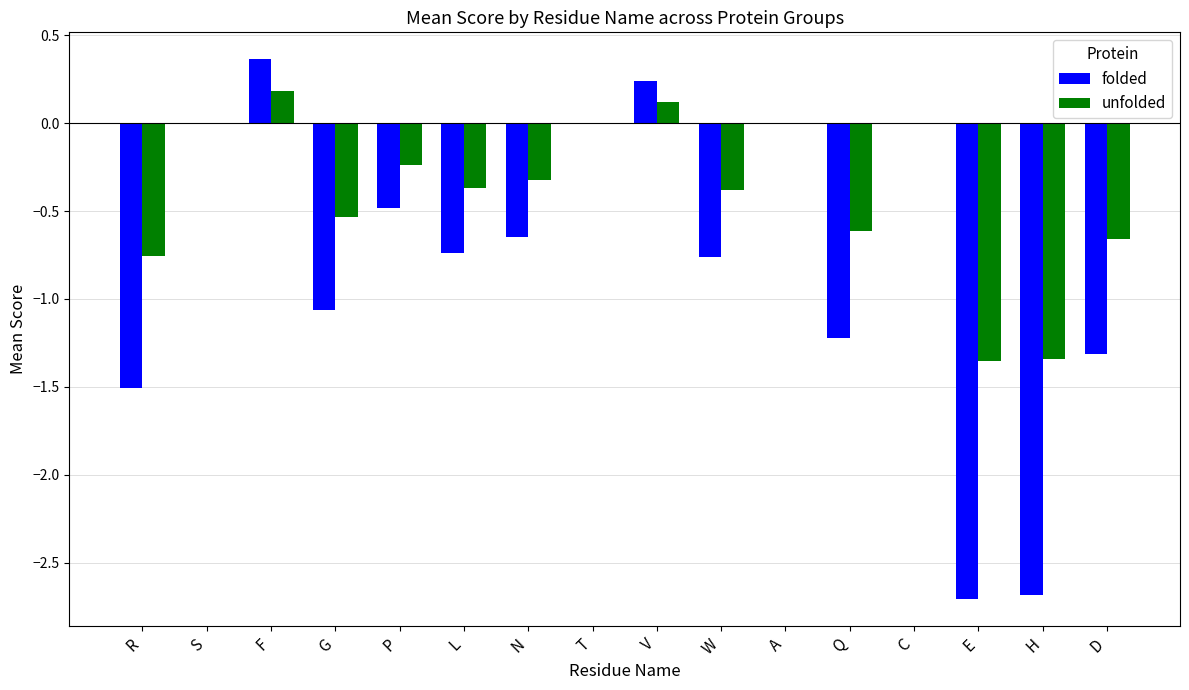

How many groups of bars are there?

16